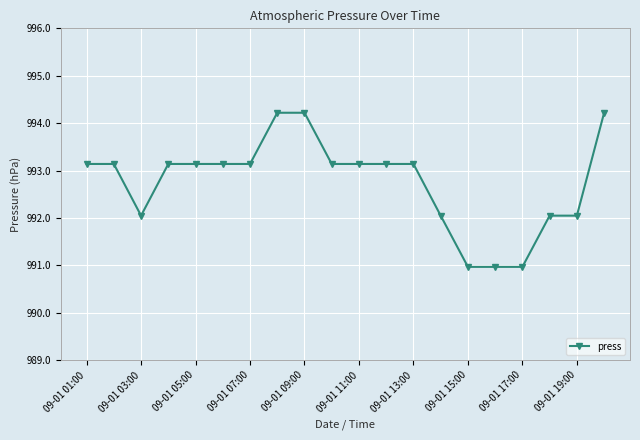

What is the greatest value displayed?

994.2